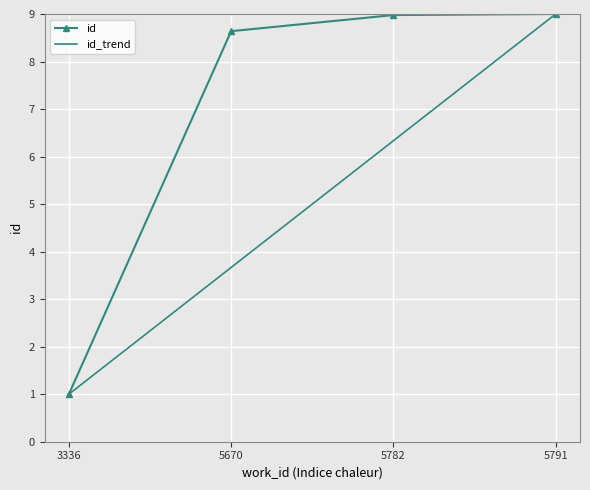

Between 5670 and 5782, which series saw the biggest shift?

id_trend